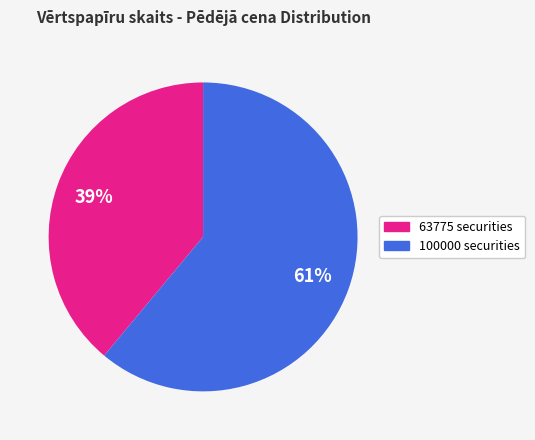

Is it true that 100000 is 72% of the pie?

False